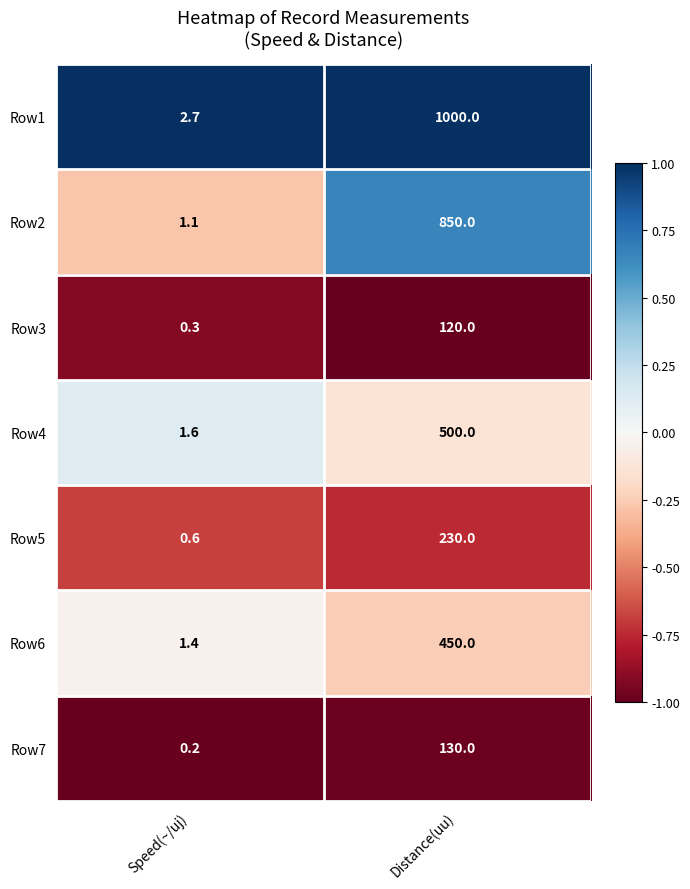

At Distance(uu), list the series in order from smallest to largest.

Row3, Row7, Row5, Row6, Row4, Row2, Row1